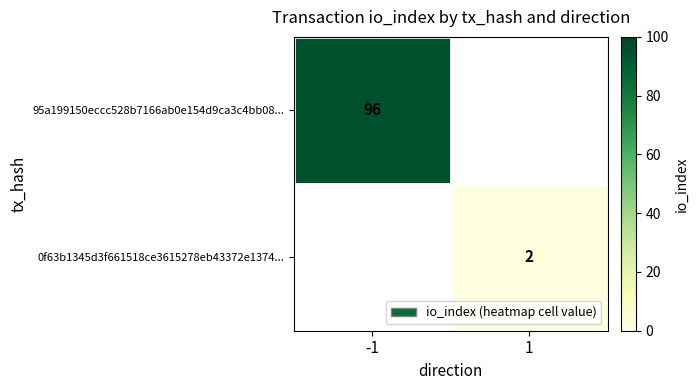

Is the value of 0f63b1345d3f661518ce3615278eb43372e1374... at 1 greater than the value of 95a199150eccc528b7166ab0e154d9ca3c4bb08... at -1?

No